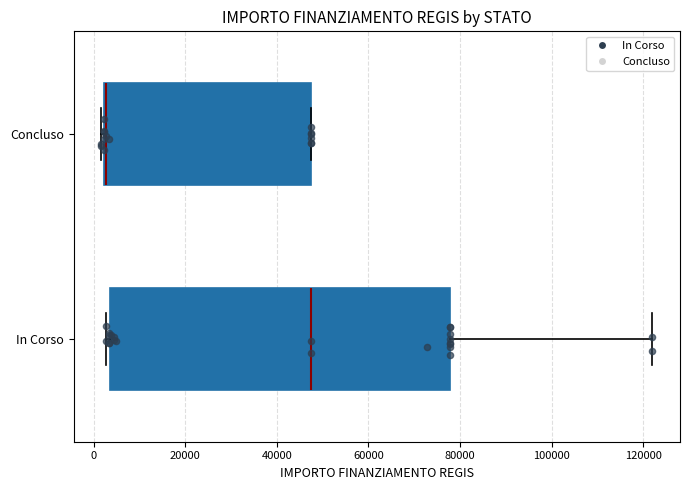

Reading bottom to top, read every box against the x-axis: the position of its median line, the range the box covers, and the ends of its whiskers. The values are not printed on the chart, so give them approximately, as read against the axis.

In Corso: median 48000, box 4000 to 78000, whiskers 2000 to 122000
Concluso: median 2000, box 2000 to 48000, whiskers 2000 to 48000